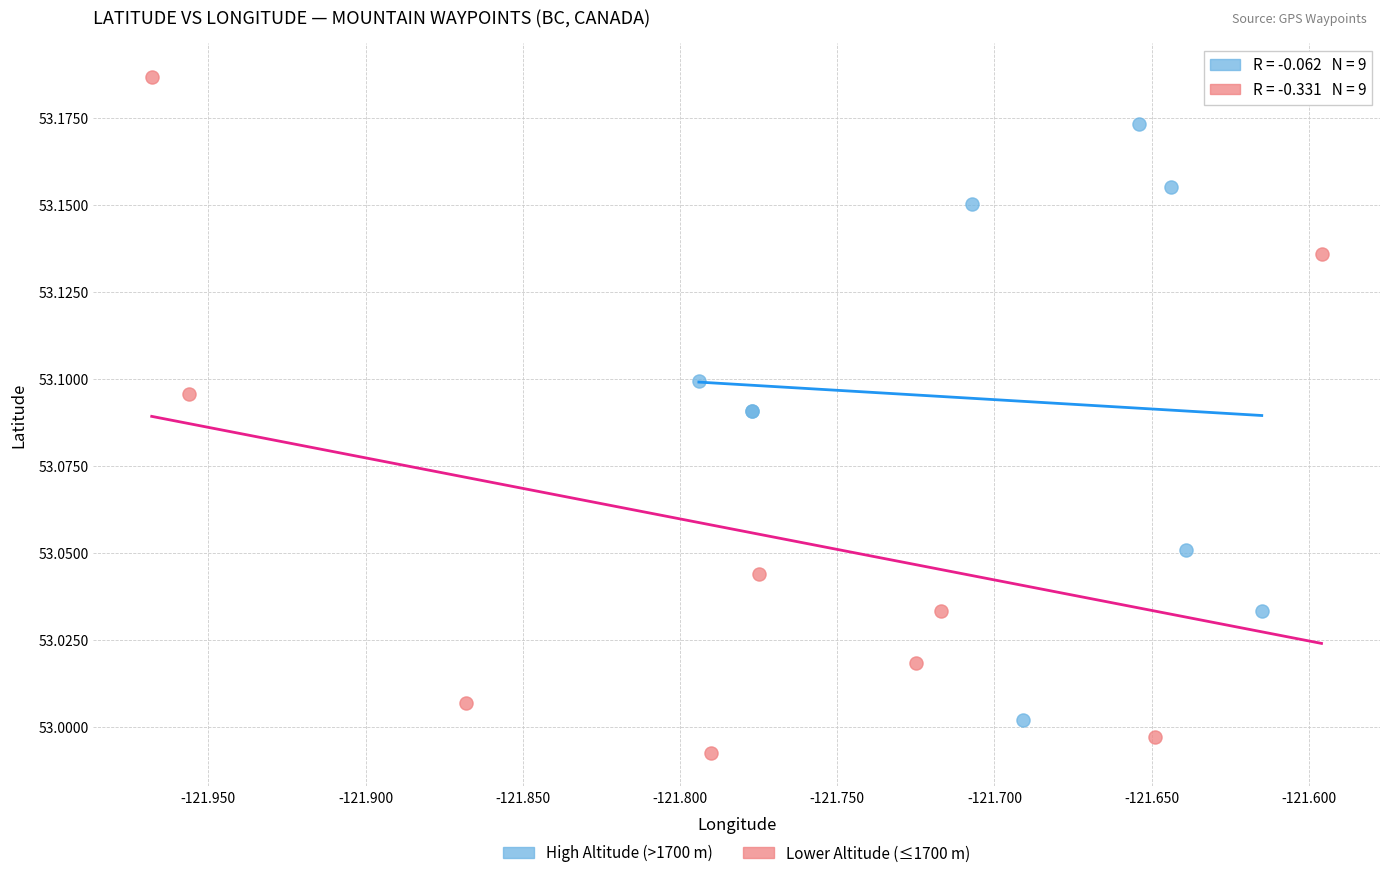

Which series has the largest Y range (max minus min)?

Lower Altitude (≤1700 m)